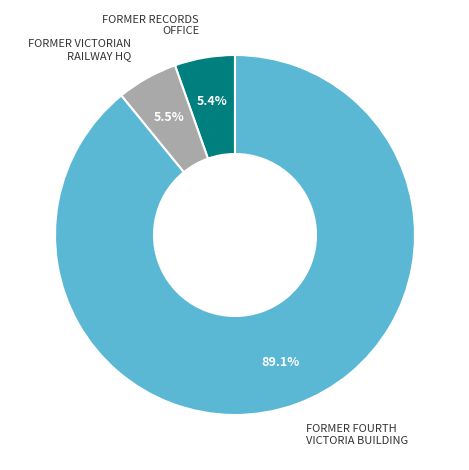

Is there any slice that represents more than half of the pie?

Yes